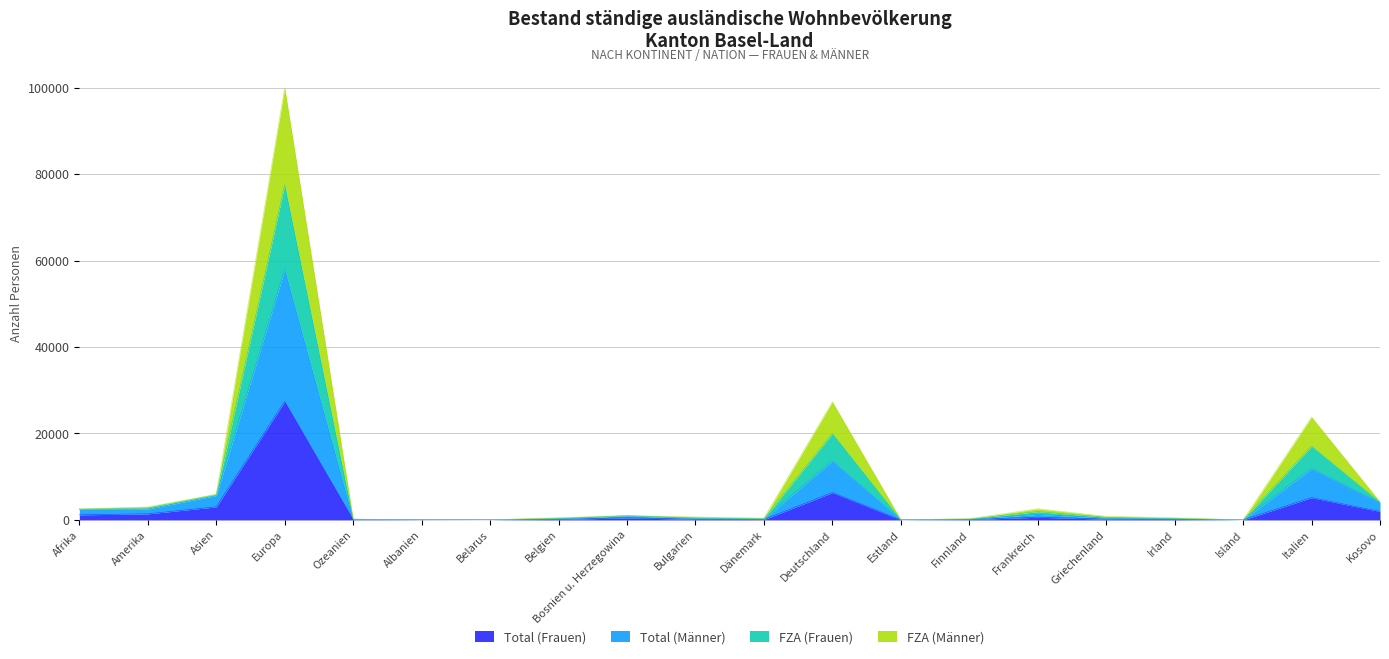

Which category has the highest value in the FZA (Männer) series?

Europa